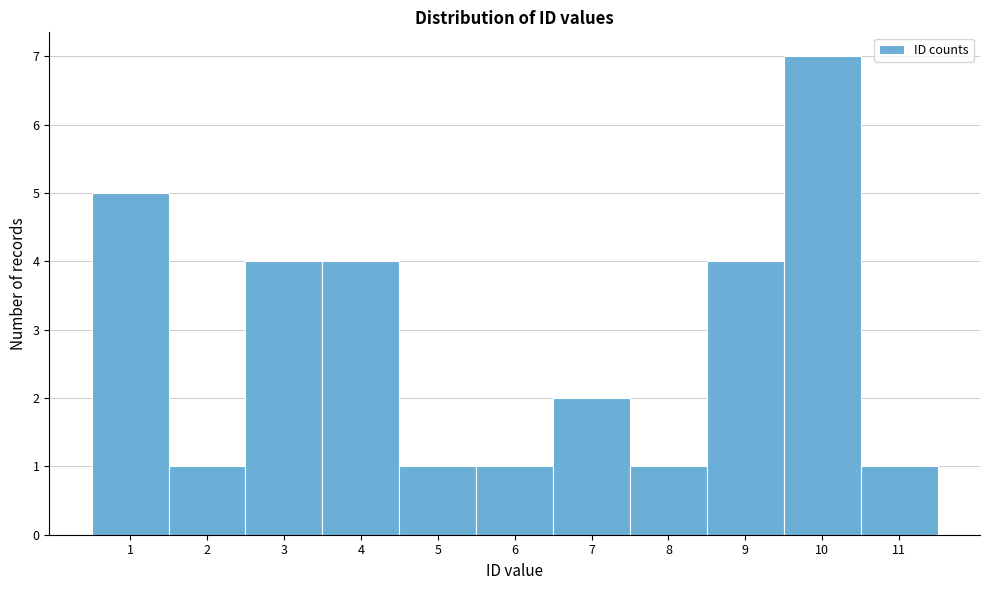

What is the height of the bar covering 6.5 to 7.5 on the x-axis? The values are not printed on the chart, so give them approximately, as read against the axis.

2